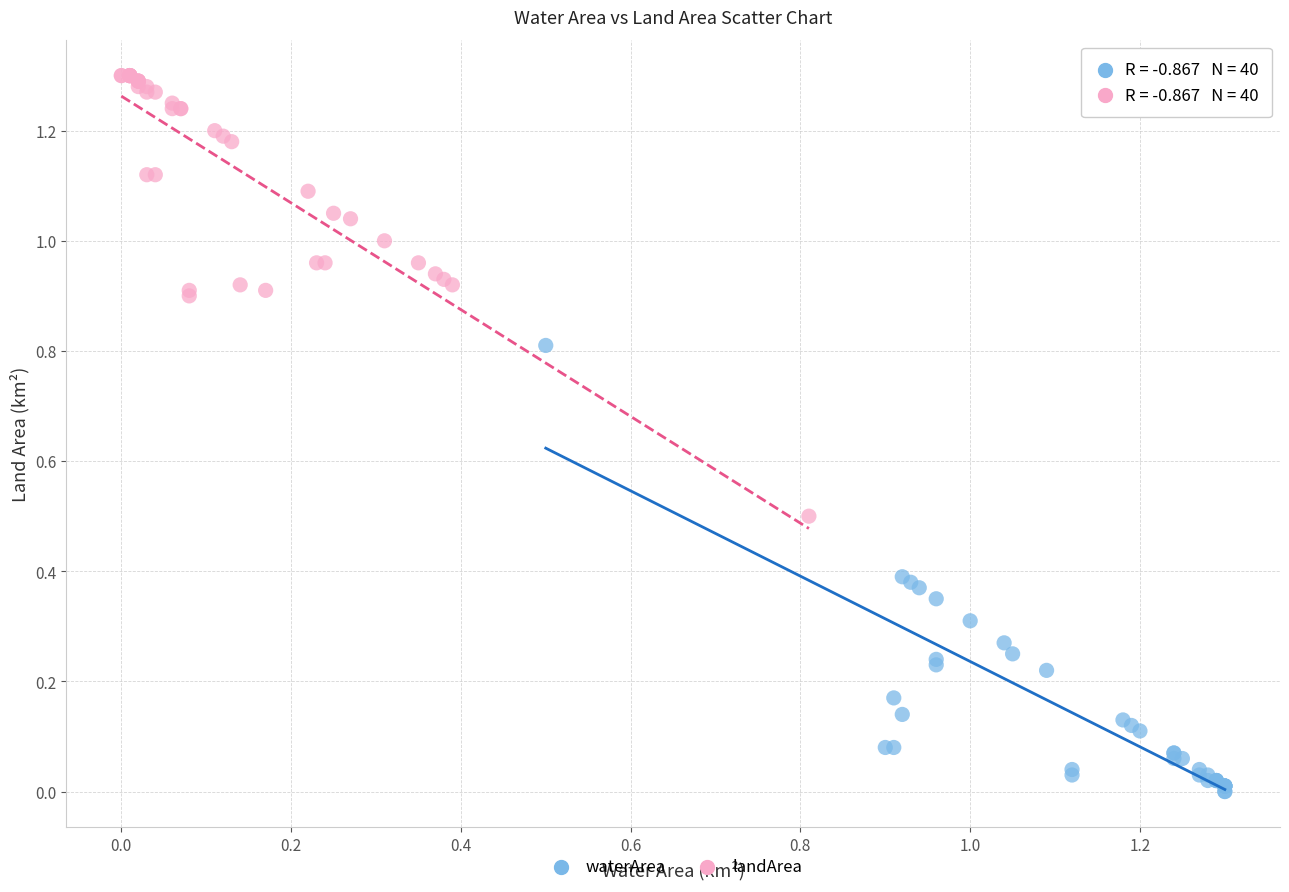

Which series reaches the maximum Y coordinate?

landArea